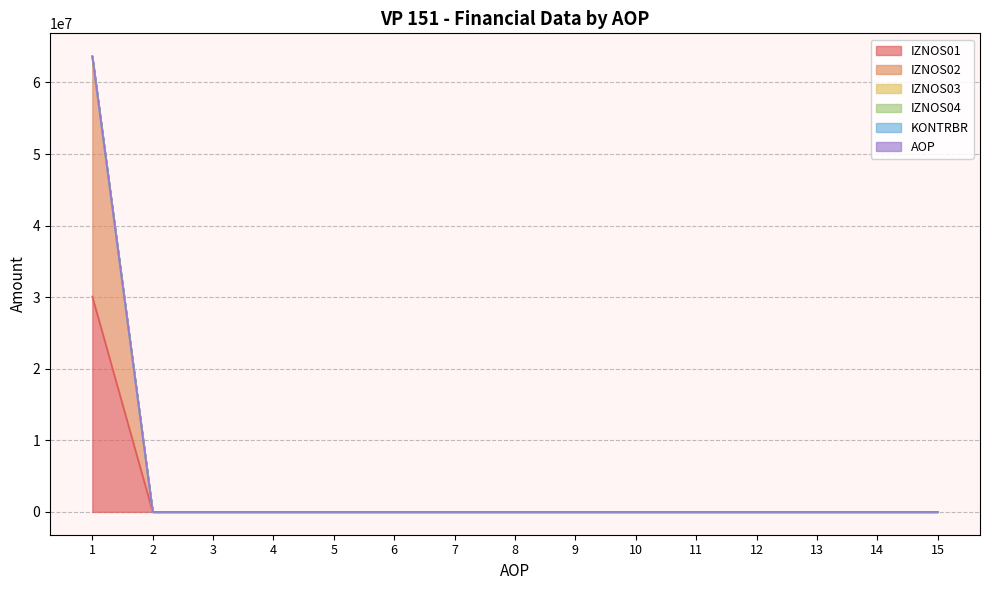

What is the average value of the KONTRBR series?

4238767